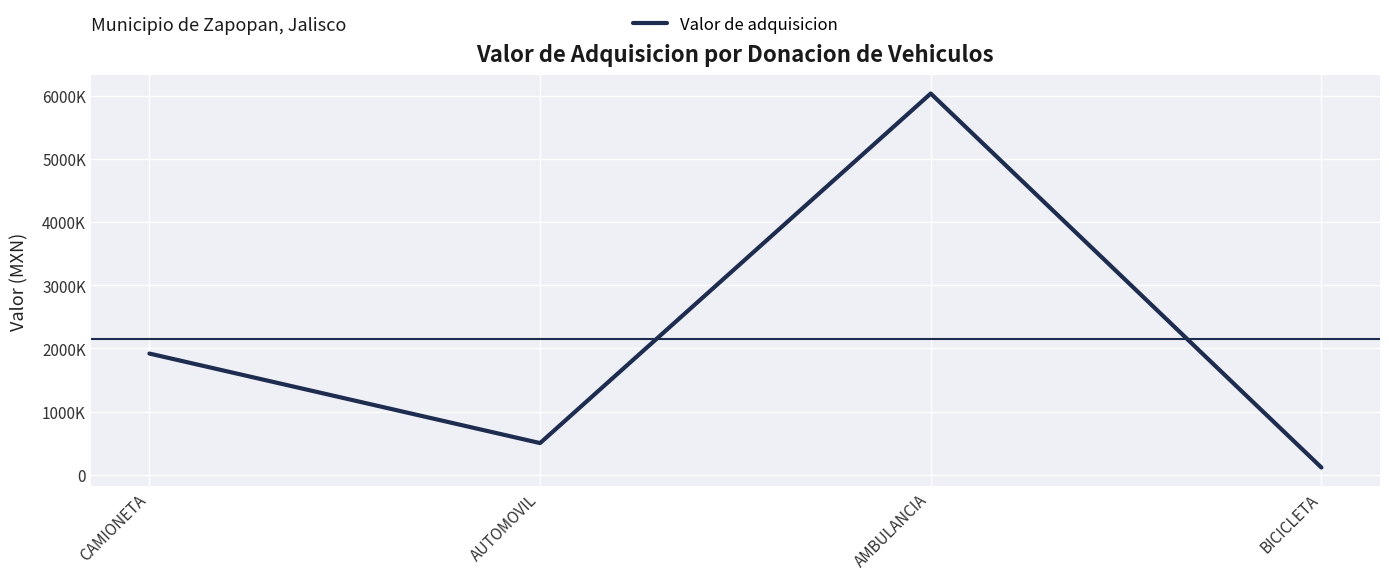

Reading right to left, what are all the values shown in this chart?

BICICLETA=115500.0	AMBULANCIA=6034480.0	AUTOMOVIL=501995.0	CAMIONETA=1919027.6